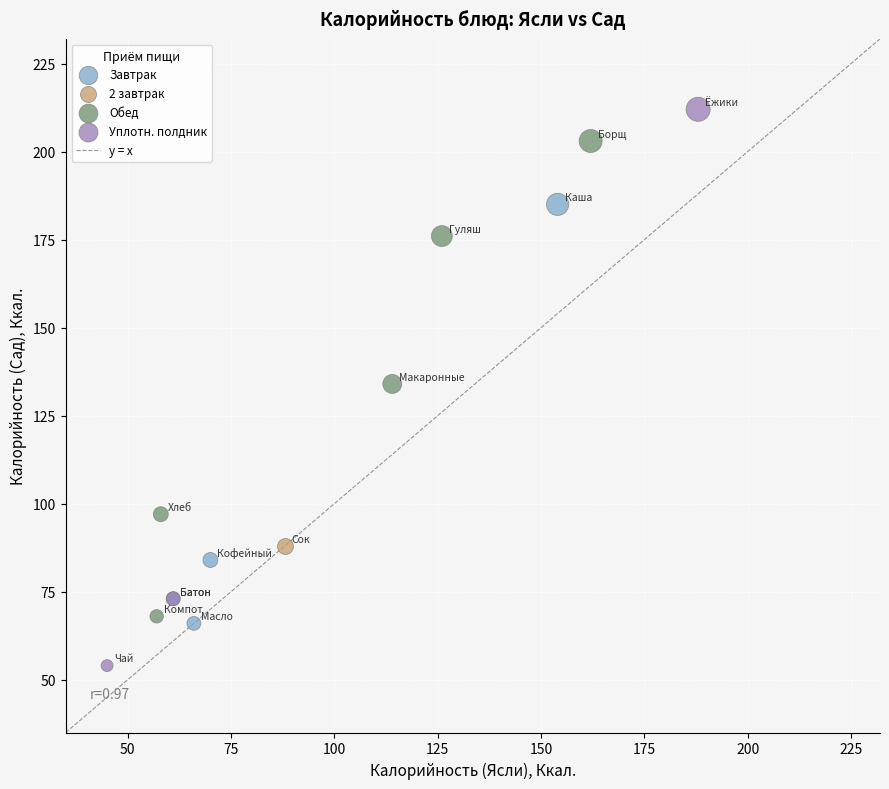

Which series reaches the maximum Y coordinate?

Уплотн. полдник